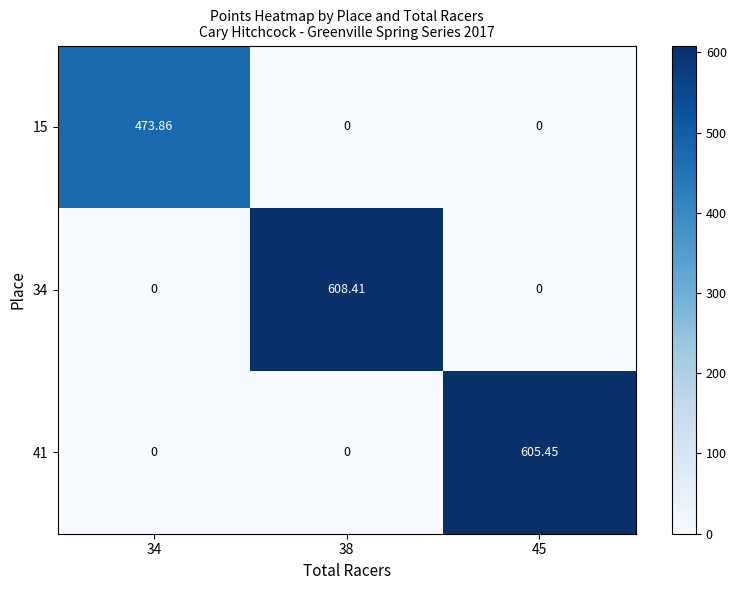

Is the value of 41 at 34 greater than the value of 15 at 34?

No